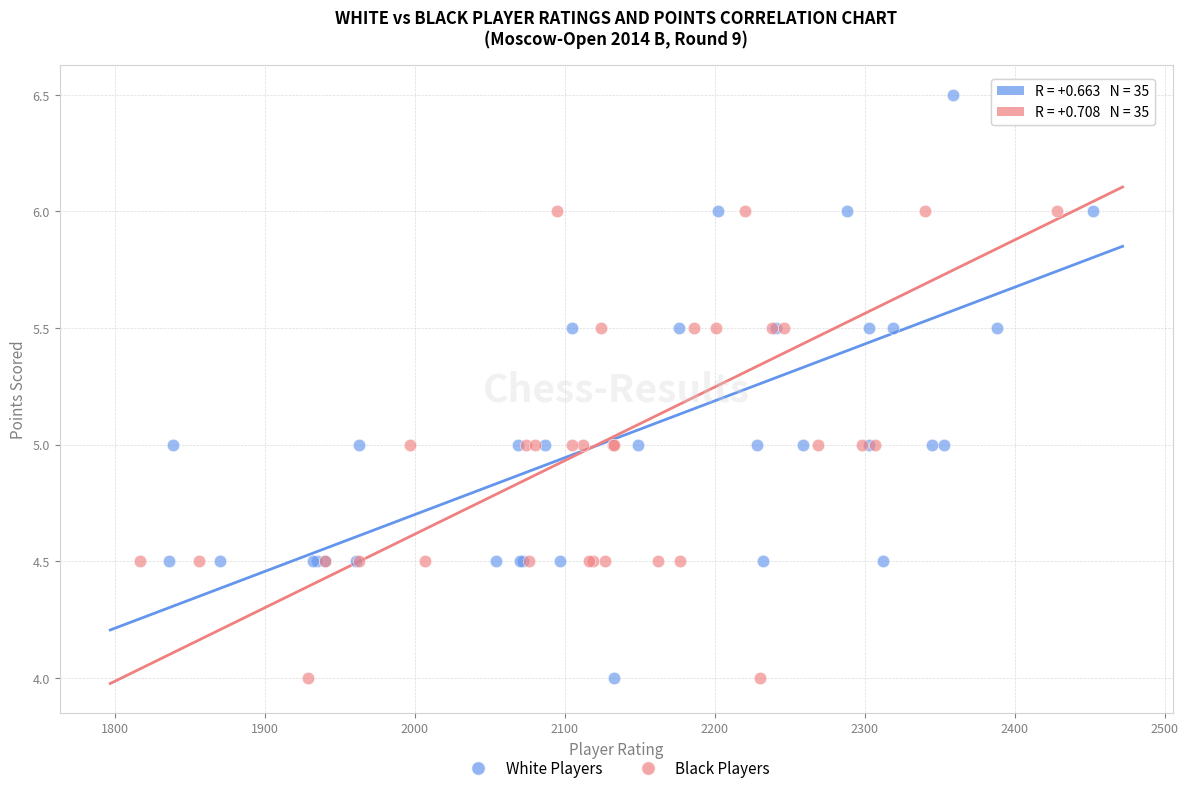

What are all the series names shown in the legend?

White Players, Black Players